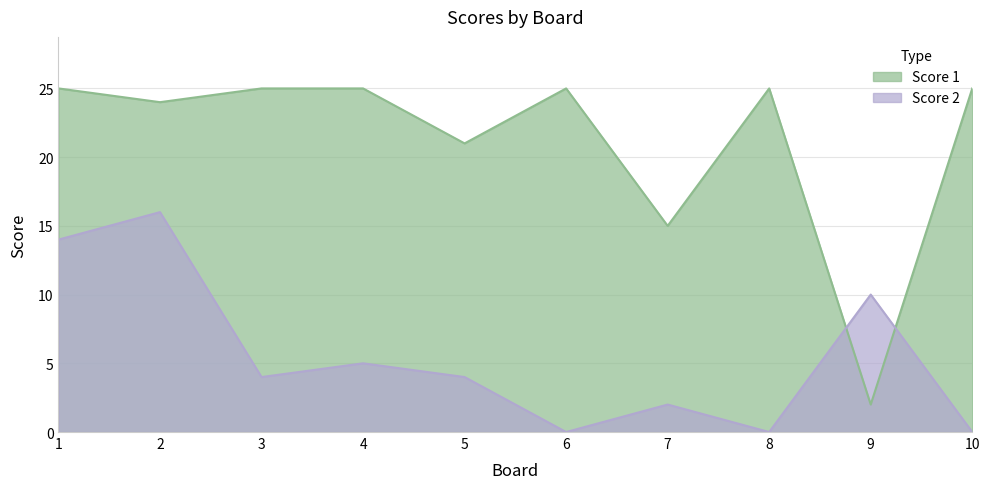

Where is the first local minimum for Score 2?

3